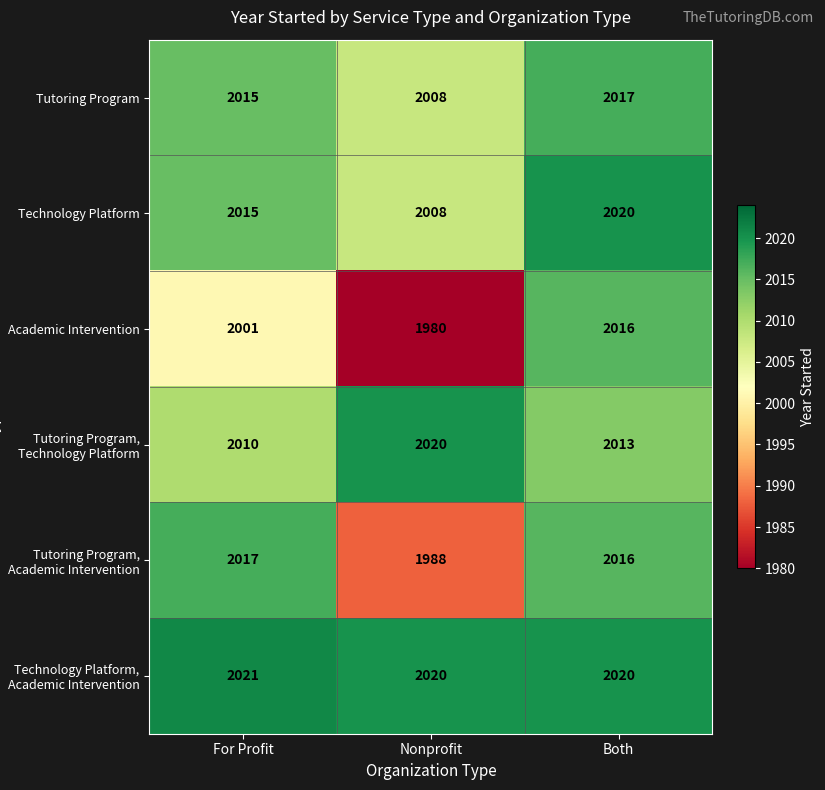

Reading right to left, what are all the values shown in this chart?

Tutoring Program: 2017	2008	2015
Technology Platform: 2020	2008	2015
Academic Intervention: 2016	1980	2001
Tutoring Program, Technology Platform: 2013	2020	2010
Tutoring Program, Academic Intervention: 2016	1988	2017
Technology Platform, Academic Intervention: 2020	2020	2021